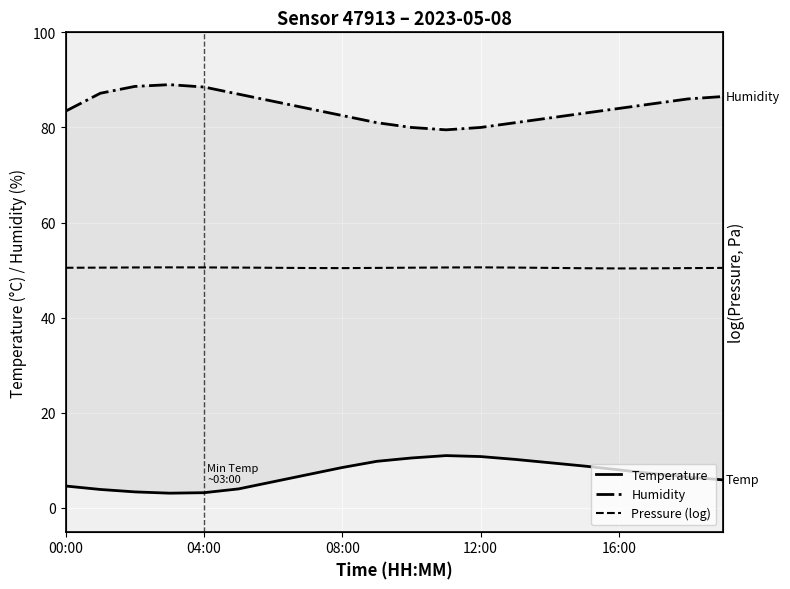

In Humidity, how many points are lower than both neighbors (excluding endpoints)?

1